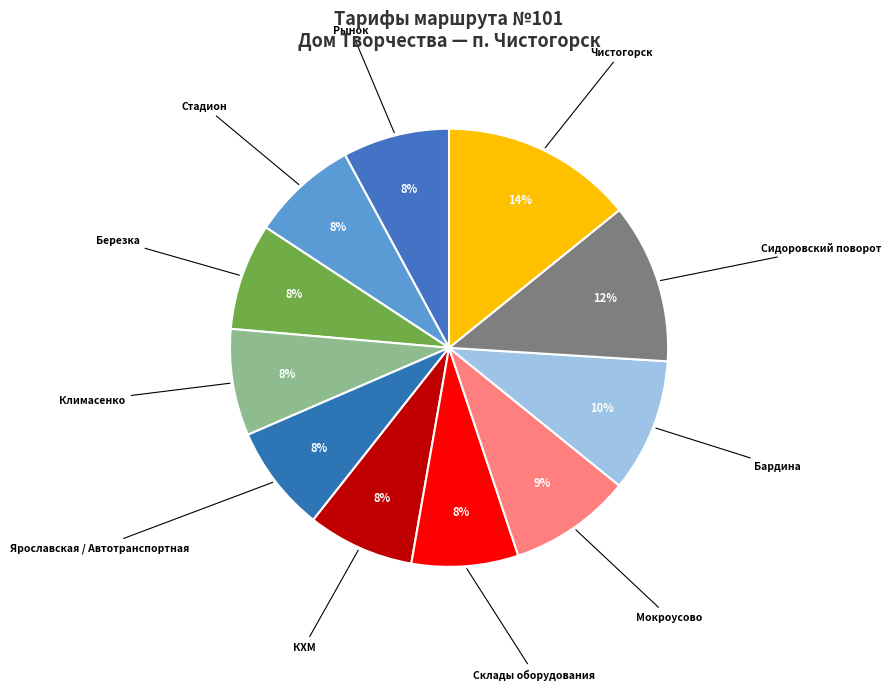

To the nearest percent, what portion does Чистогорск represent?

14%